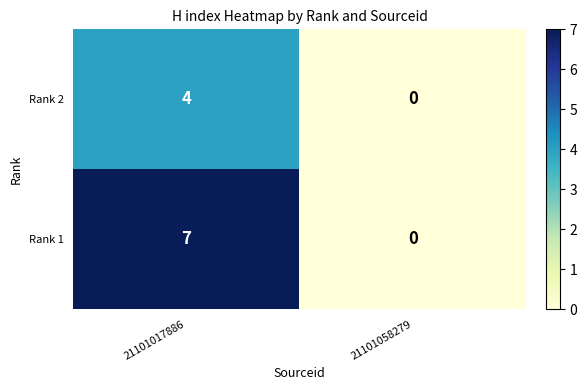

List the series in order of their overall mean, lowest first.

Rank 2, Rank 1